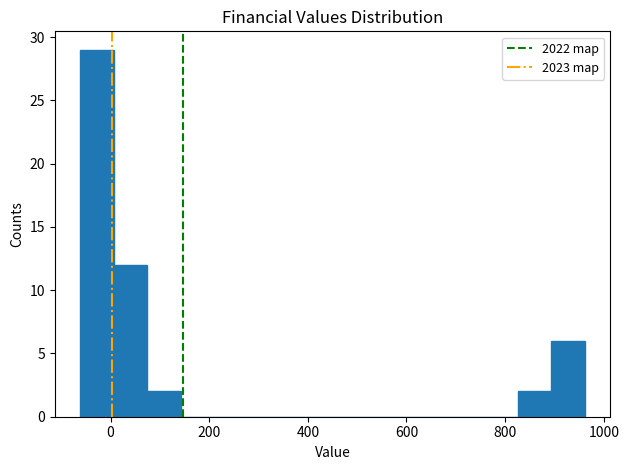

Read against the x-axis, roughly where is the centre of the tallest bar?

-20